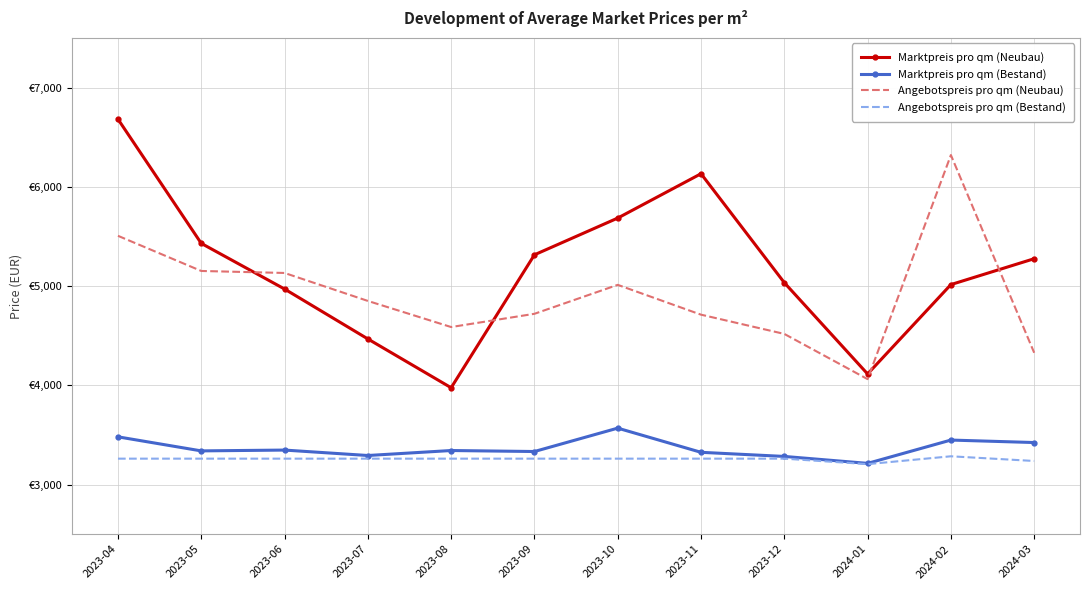

Between 2023-06 and 2023-05, which is larger?

2023-05